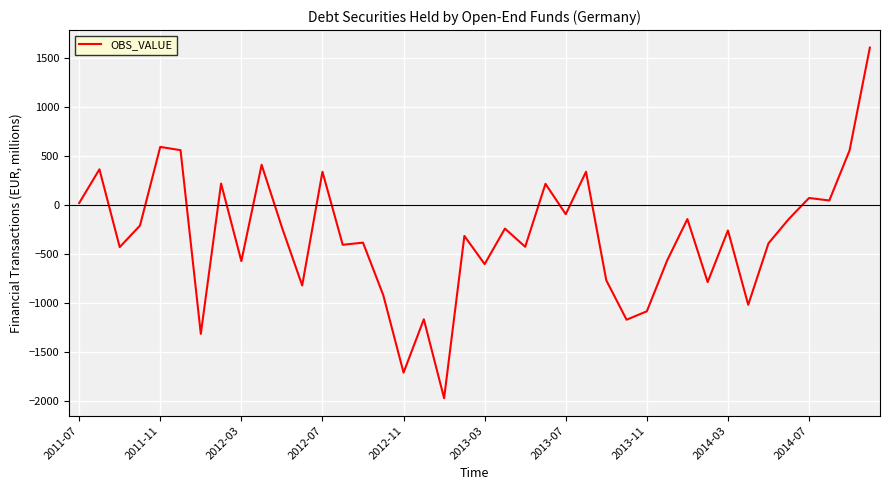

What is the difference between the maximum and minimum values?

3579.1